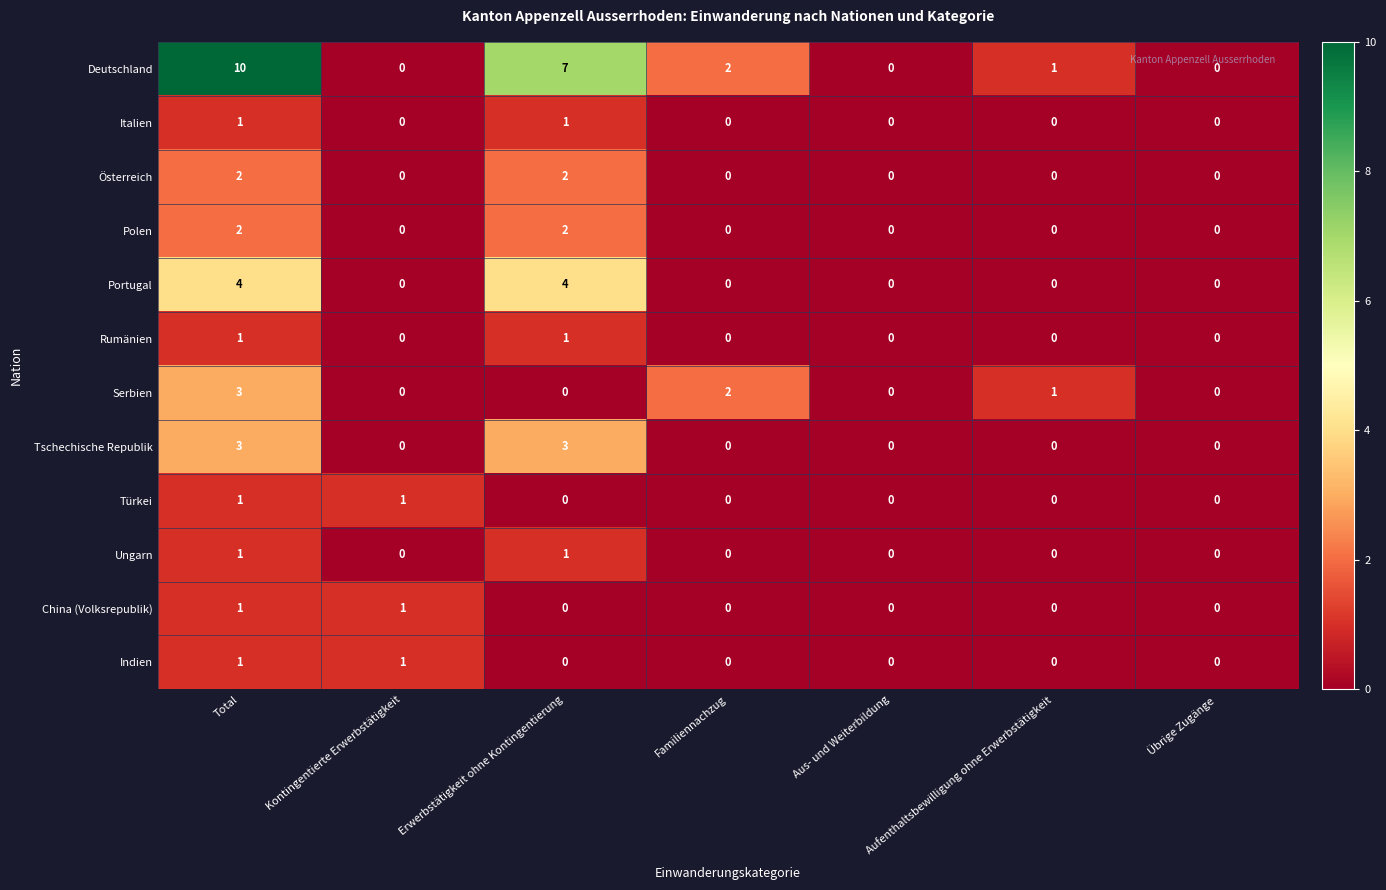

What is the sum of all Deutschland values?

20